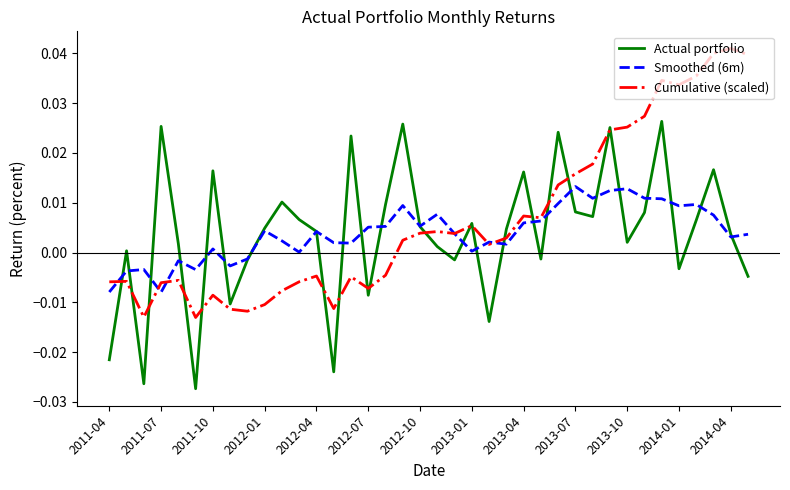

After their last crossing, which series has the higher values: Actual portfolio or Smoothed (6m)?

Smoothed (6m)